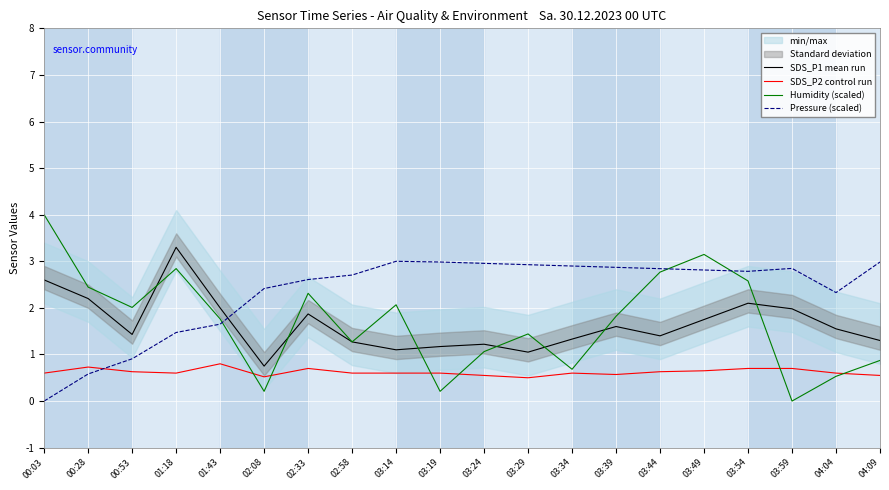

Reading left to right, list all the values displayed in this chart.

SDS_P1 mean run: 00:03=2.6	00:28=2.2	00:53=1.4	01:18=3.3	01:43=2.0	02:08=0.8	02:33=1.9	02:58=1.3	03:14=1.1	03:19=1.2	03:24=1.2	03:29=1.1	03:34=1.3	03:39=1.6	03:44=1.4	03:49=1.8	03:54=2.1	03:59=2.0	04:04=1.6	04:09=1.3
SDS_P2 control run: 00:03=0.6	00:28=0.7	00:53=0.6	01:18=0.6	01:43=0.8	02:08=0.5	02:33=0.7	02:58=0.6	03:14=0.6	03:19=0.6	03:24=0.6	03:29=0.5	03:34=0.6	03:39=0.6	03:44=0.6	03:49=0.7	03:54=0.7	03:59=0.7	04:04=0.6	04:09=0.6
Humidity (scaled): 00:03=4.0	00:28=2.4	00:53=2.0	01:18=2.8	01:43=1.8	02:08=0.2	02:33=2.3	02:58=1.3	03:14=2.1	03:19=0.2	03:24=1.1	03:29=1.4	03:34=0.7	03:39=1.8	03:44=2.8	03:49=3.1	03:54=2.6	03:59=0.0	04:04=0.5	04:09=0.9
Pressure (scaled): 00:03=0.0	00:28=0.6	00:53=0.9	01:18=1.5	01:43=1.7	02:08=2.4	02:33=2.6	02:58=2.7	03:14=3.0	03:19=3.0	03:24=3.0	03:29=2.9	03:34=2.9	03:39=2.9	03:44=2.8	03:49=2.8	03:54=2.8	03:59=2.8	04:04=2.3	04:09=3.0